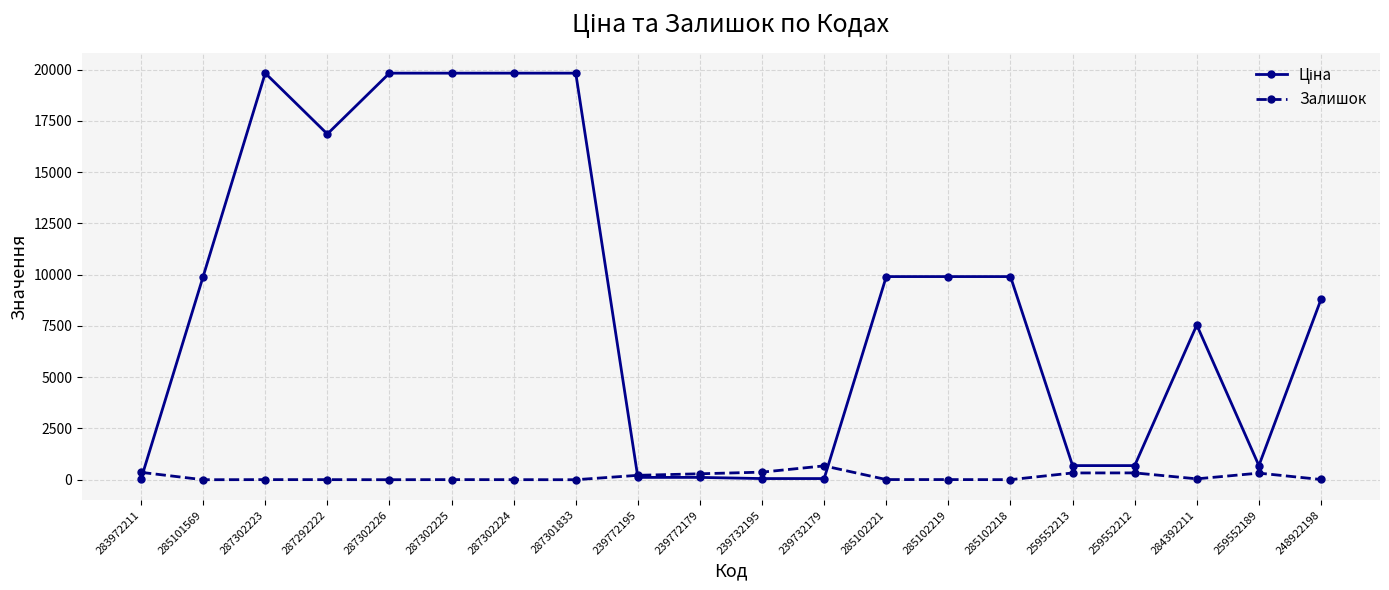

Is it true that Залишок equals 0.0 at 287301833?

True